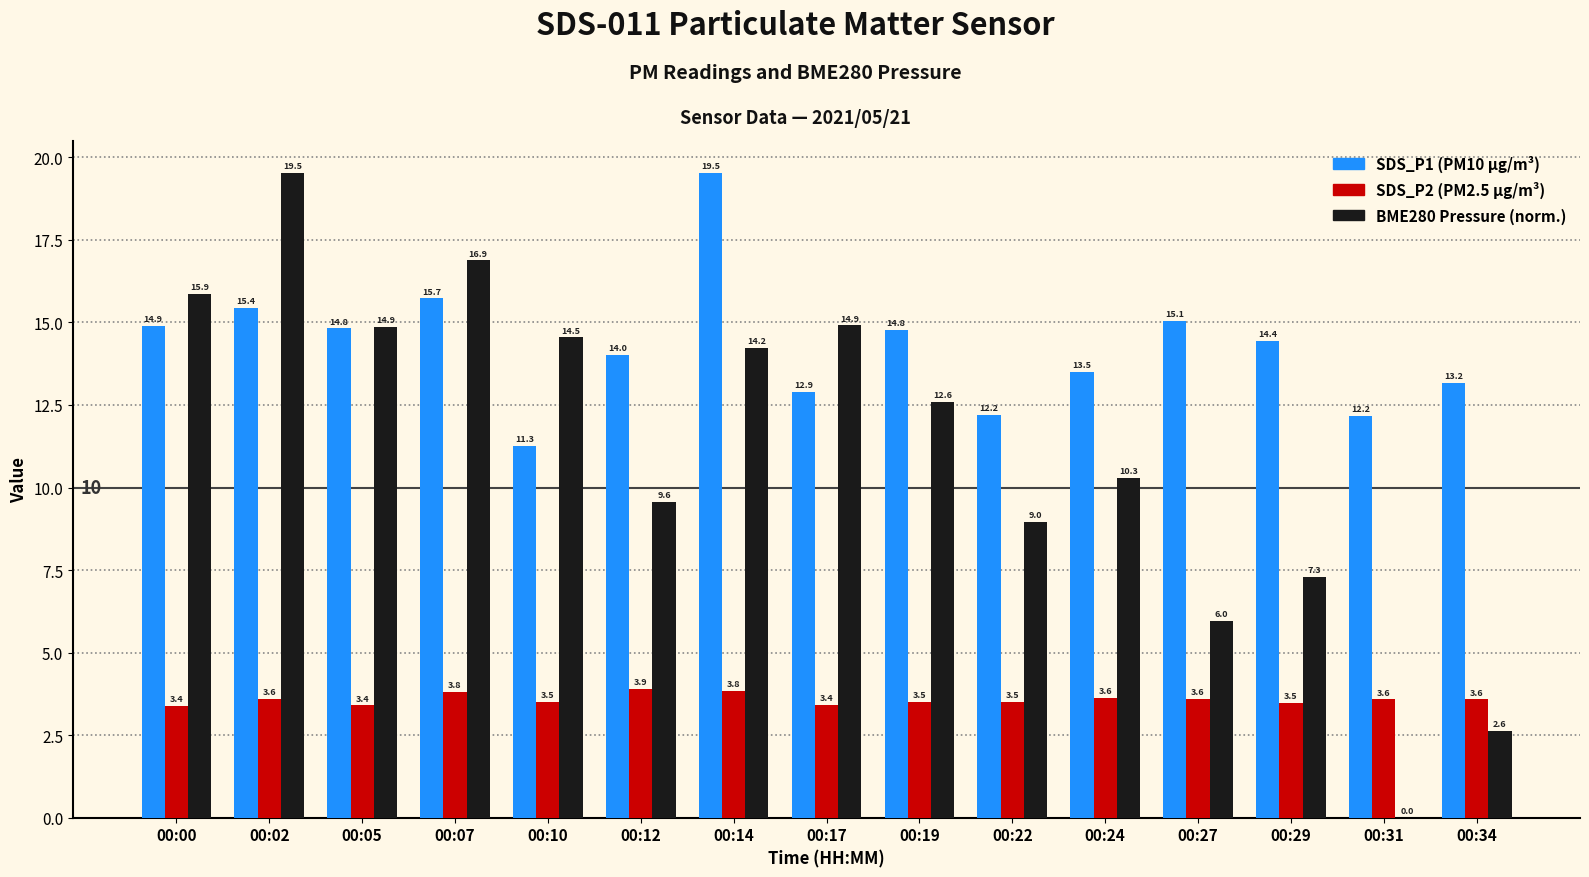

What is the greatest value displayed?

19.5